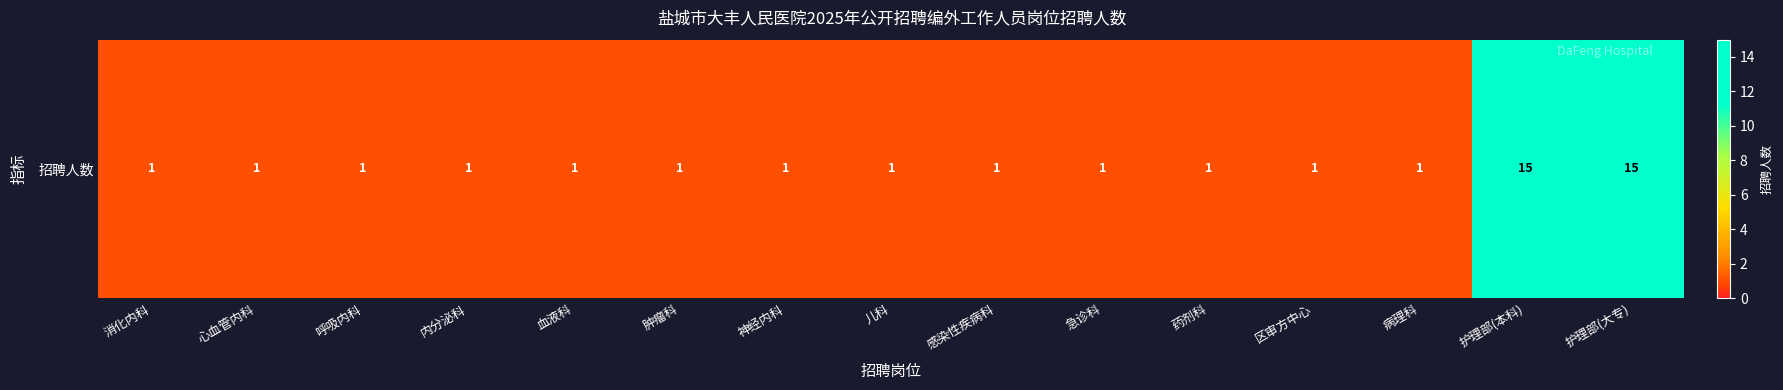

Which has a higher value, 呼吸内科 or 区审方中心?

呼吸内科